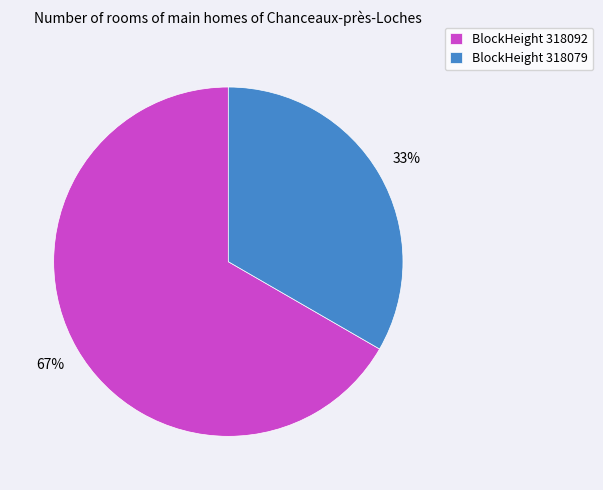

How many segments does this pie chart have?

2